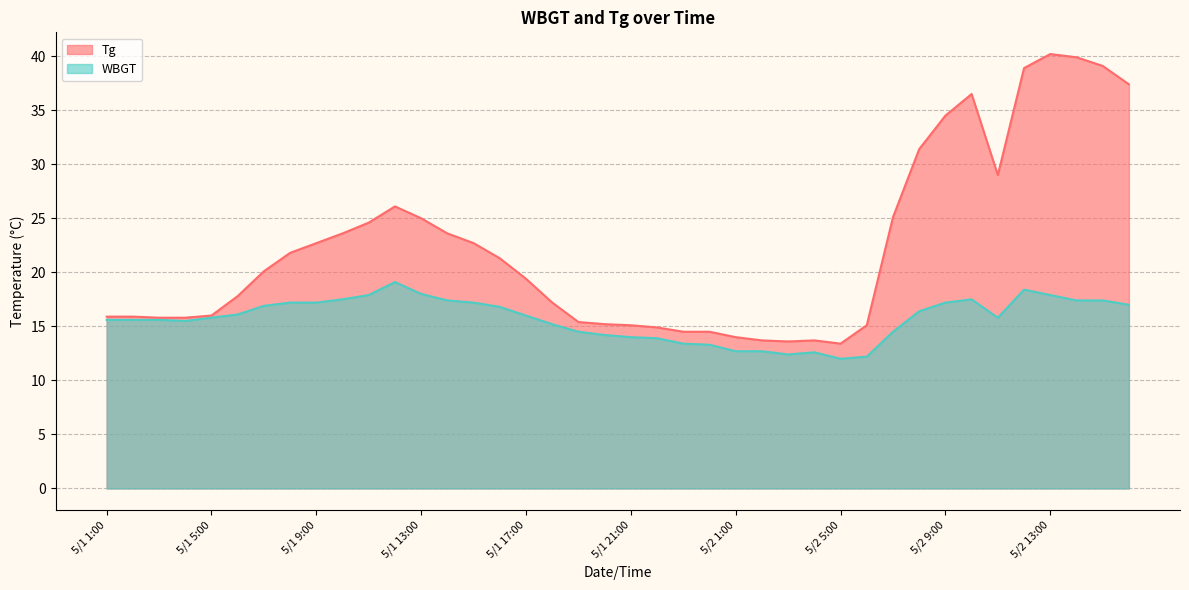

At which label does WBGT reach its peak?

5/1 12:00